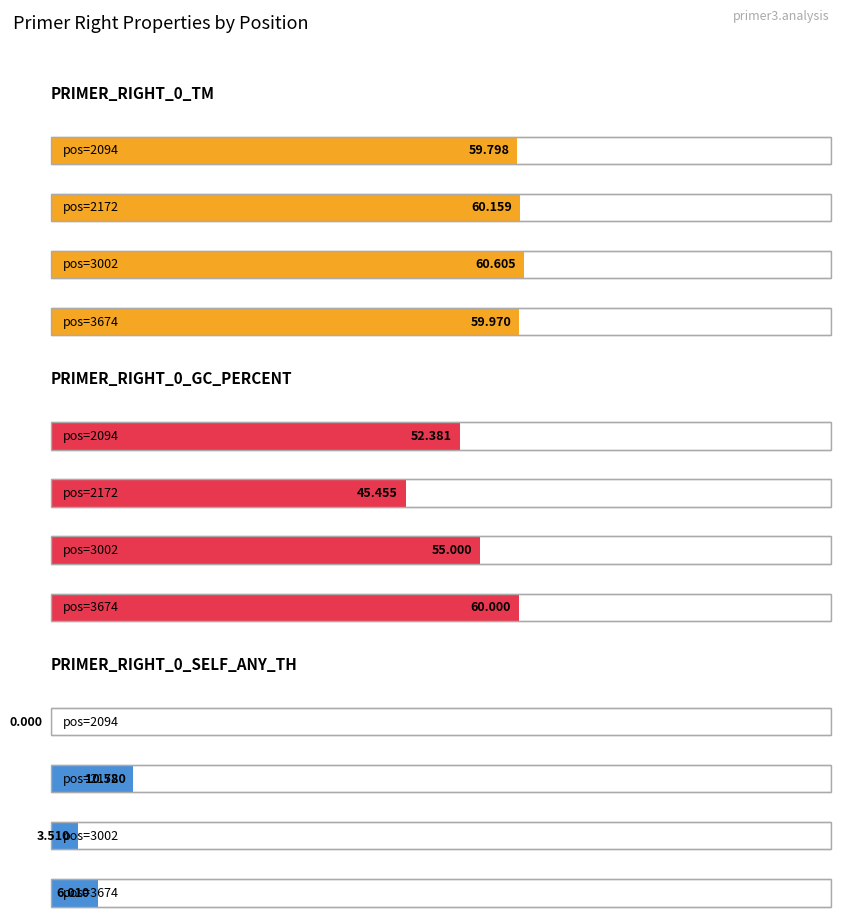

What is the difference between the maximum and second lowest values in the PRIMER_RIGHT_0_GC_PERCENT series?

7.6